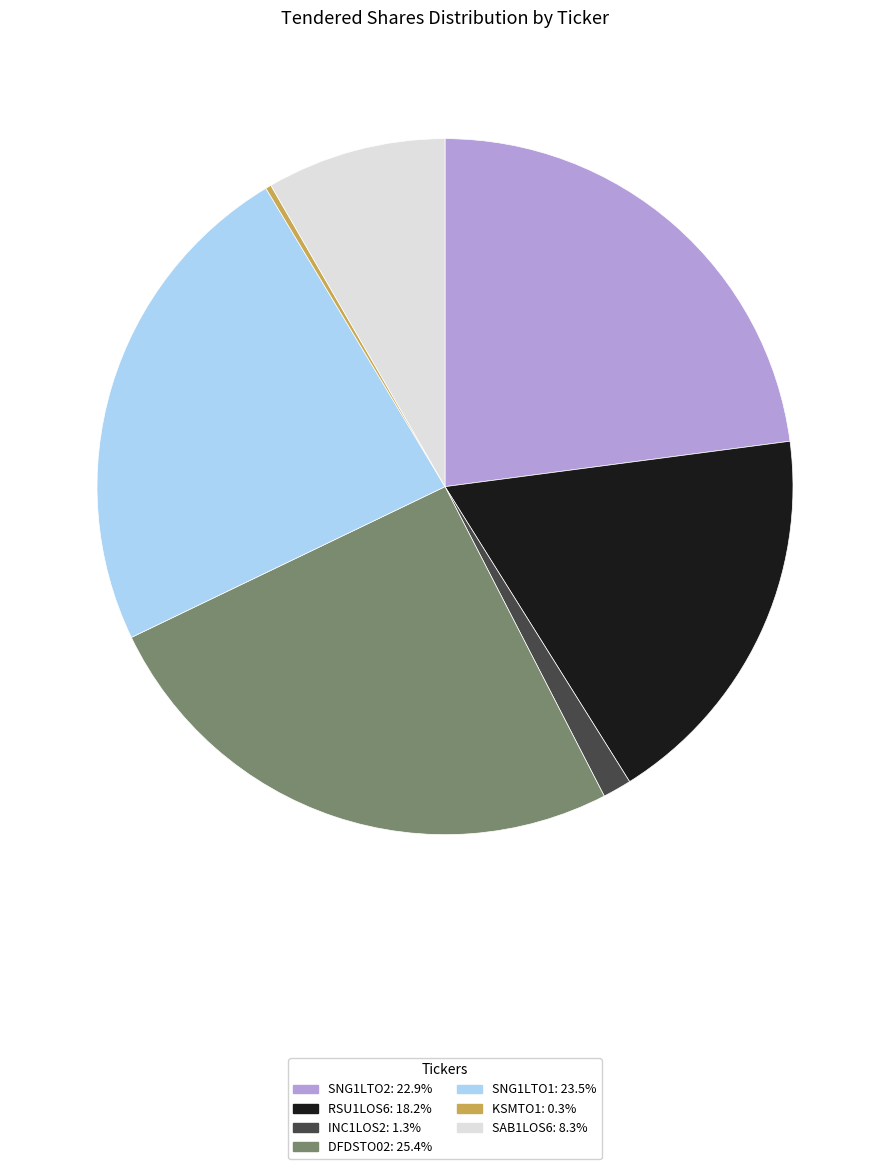

Do DFDSTO02 and SNG1LTO2 together represent more than half of the pie?

No